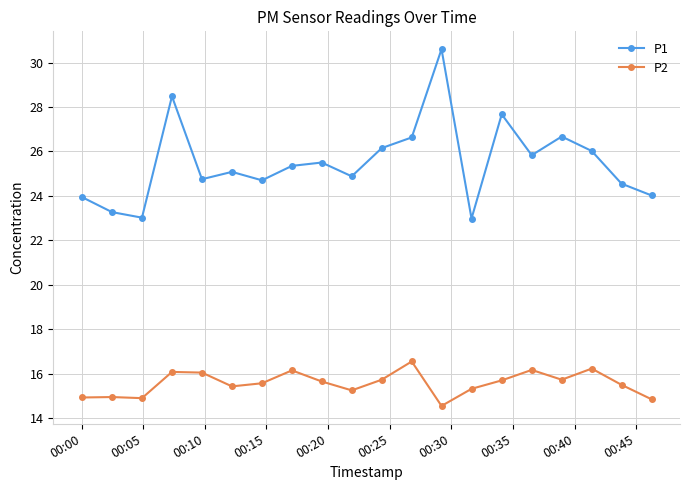

What is the value of the P1 point at the 19th from the left?

24.6